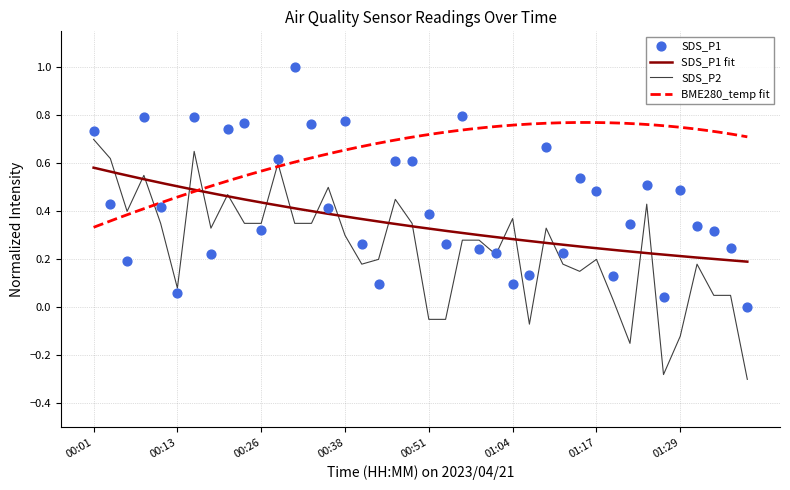

What is the total value across all series at 00:33?

1.1